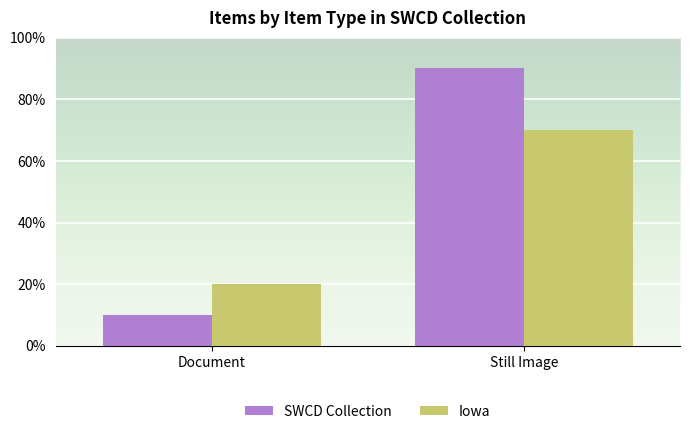

Are the bars horizontal?

No